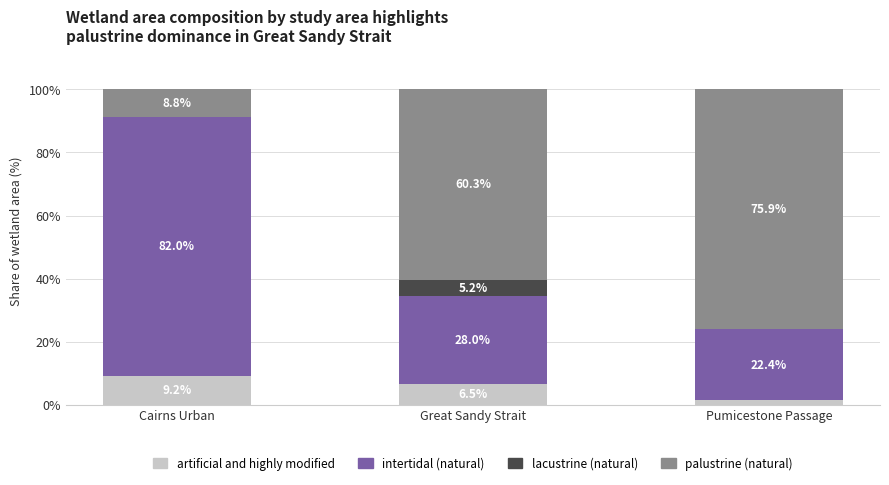

The value of artificial and highly modified at Great Sandy Strait is 11.6. True or false?

False